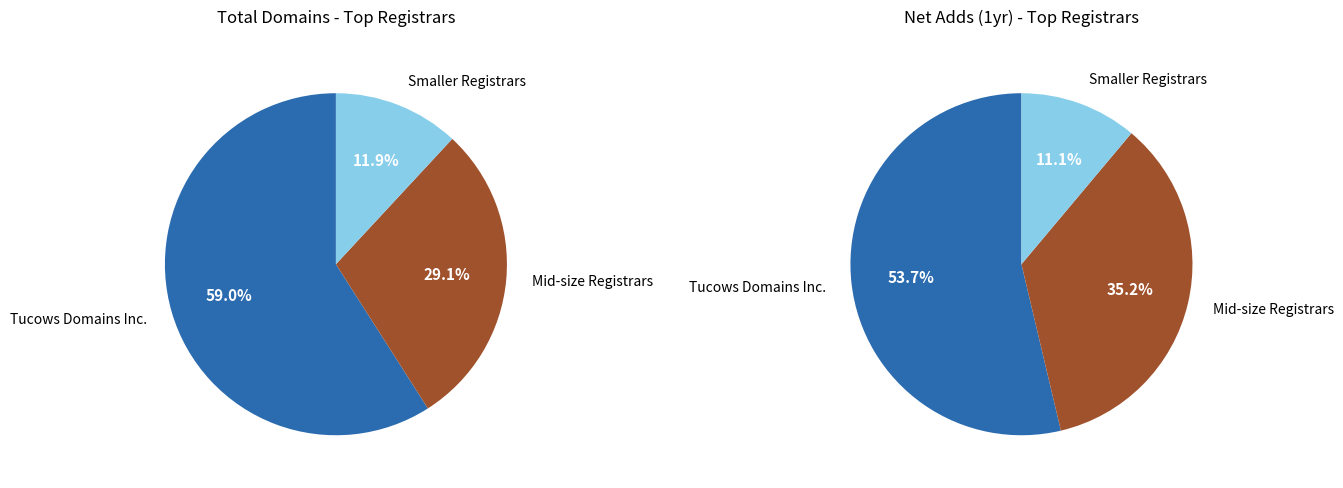

What is the largest slice in the pie chart?

Tucows Domains Inc.